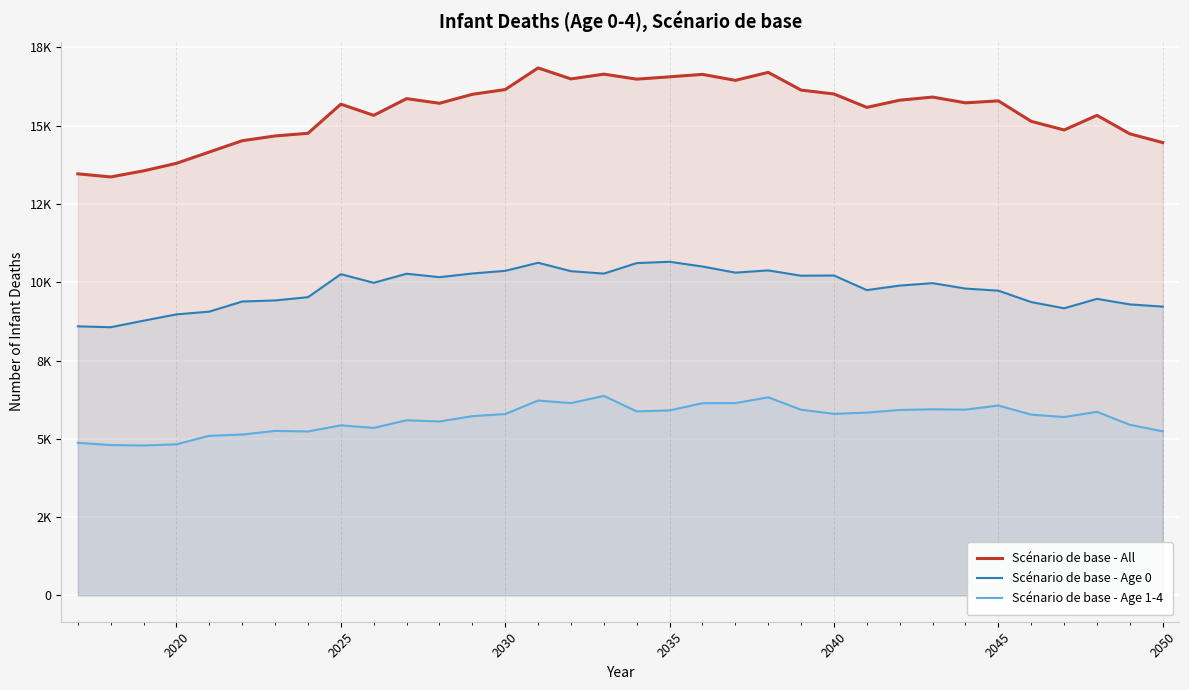

Rank the series by their average value, from highest to lowest.

Scénario de base - All, Scénario de base - Age 0, Scénario de base - Age 1-4